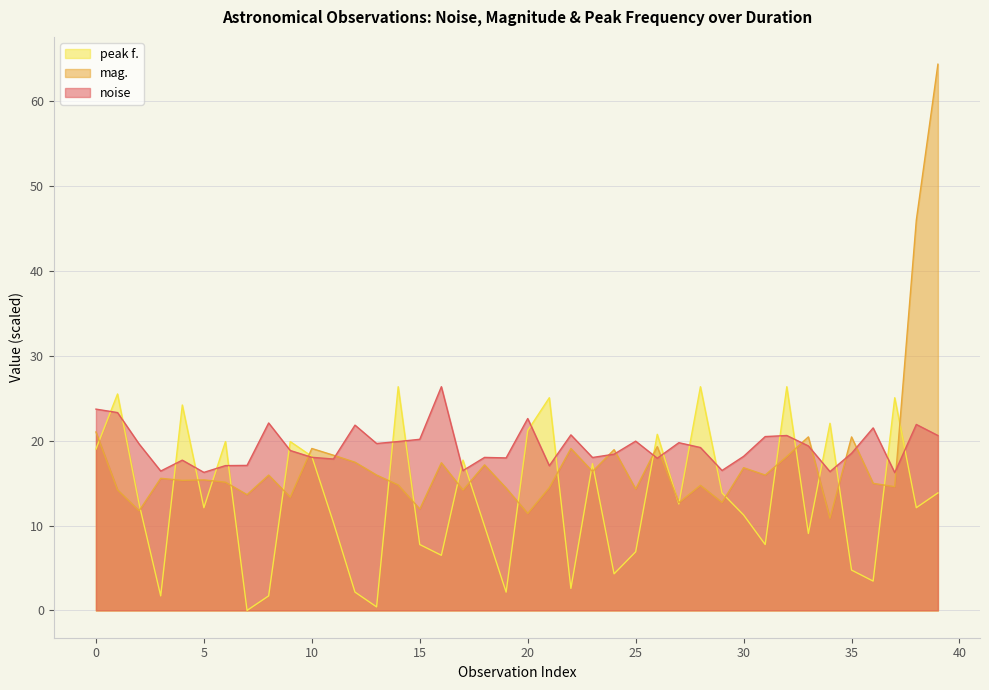

Reading right to left, extract all data points from this chart.

noise: 20.6	21.9	16.2	21.5	18.5	16.4	19.4	20.6	20.5	18.2	16.5	19.2	19.8	17.9	20.0	18.4	18.0	20.7	17.1	22.6	18.0	18.0	16.5	26.4	20.2	19.9	19.7	21.8	17.8	18.0	18.8	22.1	17.1	17.1	16.3	17.7	16.4	19.6	23.3	23.7
mag.: 64.4	46.0	14.6	15.0	20.4	10.9	20.5	18.1	16.0	16.8	12.7	14.7	12.7	19.3	14.3	18.9	16.4	19.1	14.5	11.4	14.4	17.2	14.2	17.4	12.0	14.8	16.0	17.5	18.3	19.1	13.3	16.0	13.6	15.1	15.4	15.3	15.6	11.7	14.2	21.0
peak f.: 13.8	12.1	25.1	3.5	4.8	22.1	9.1	26.4	7.8	11.2	13.8	26.4	12.5	20.8	6.9	4.3	17.3	2.6	25.1	21.2	2.2	10.0	17.7	6.5	7.8	26.4	0.4	2.2	10.4	18.2	19.9	1.7	0.0	19.9	12.1	24.2	1.7	12.5	25.5	19.0